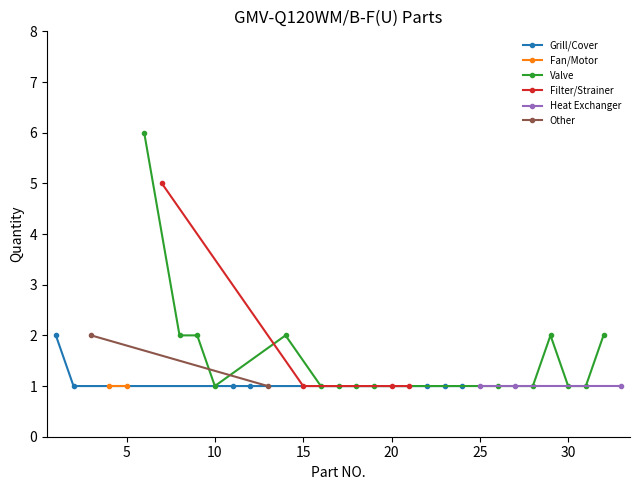

What is the sum of all values?

49